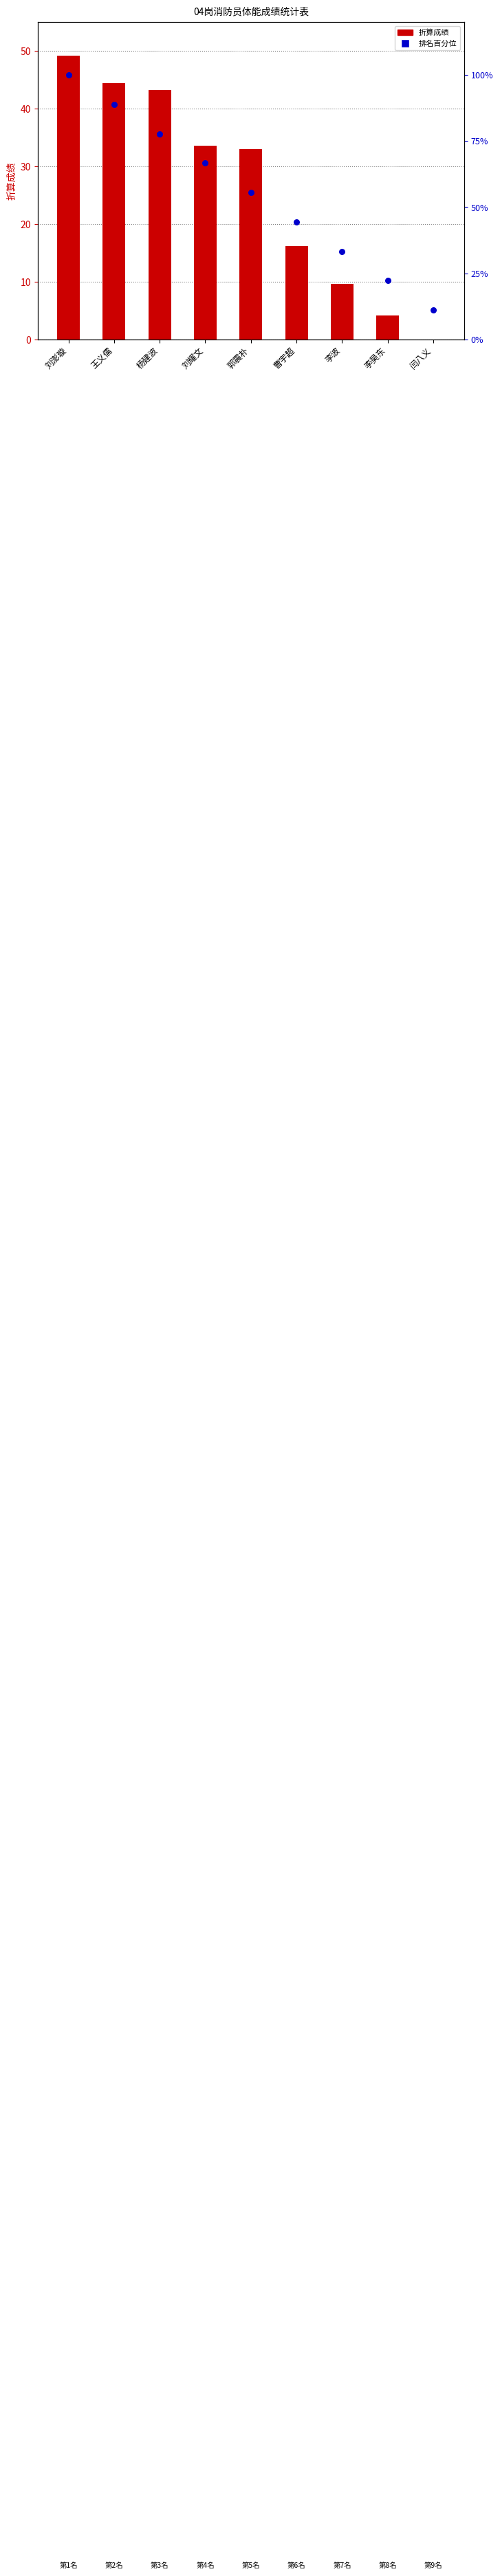

What is the total value across all series at 李昊东?

26.4